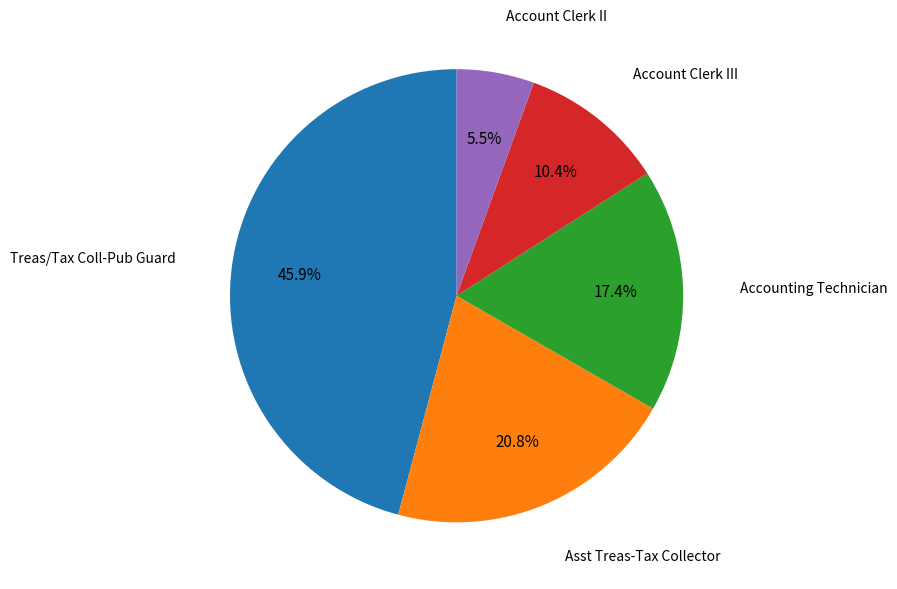

Does any single category account for the majority?

No